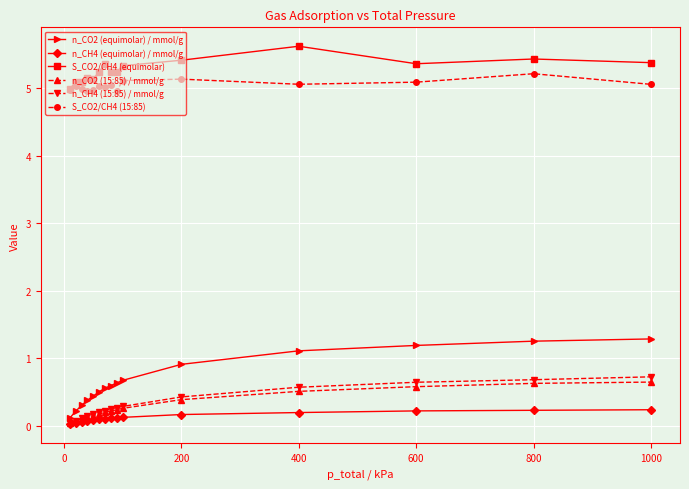

What is the difference between the maximum and minimum values in the n_CO2 (equimolar) / mmol/g series?

1.2